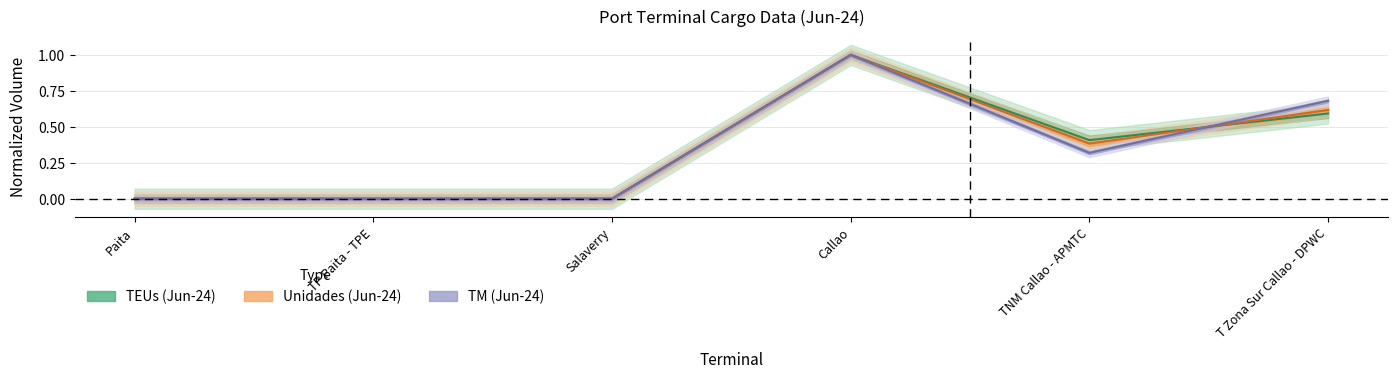

What is the sum of the TEUs (Jun-24) values at Salaverry and TNM Callao - APMTC?

0.4